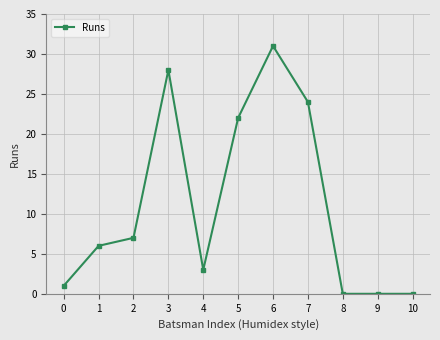

What is the ratio of the value at 6 to the value at 0?

31.0